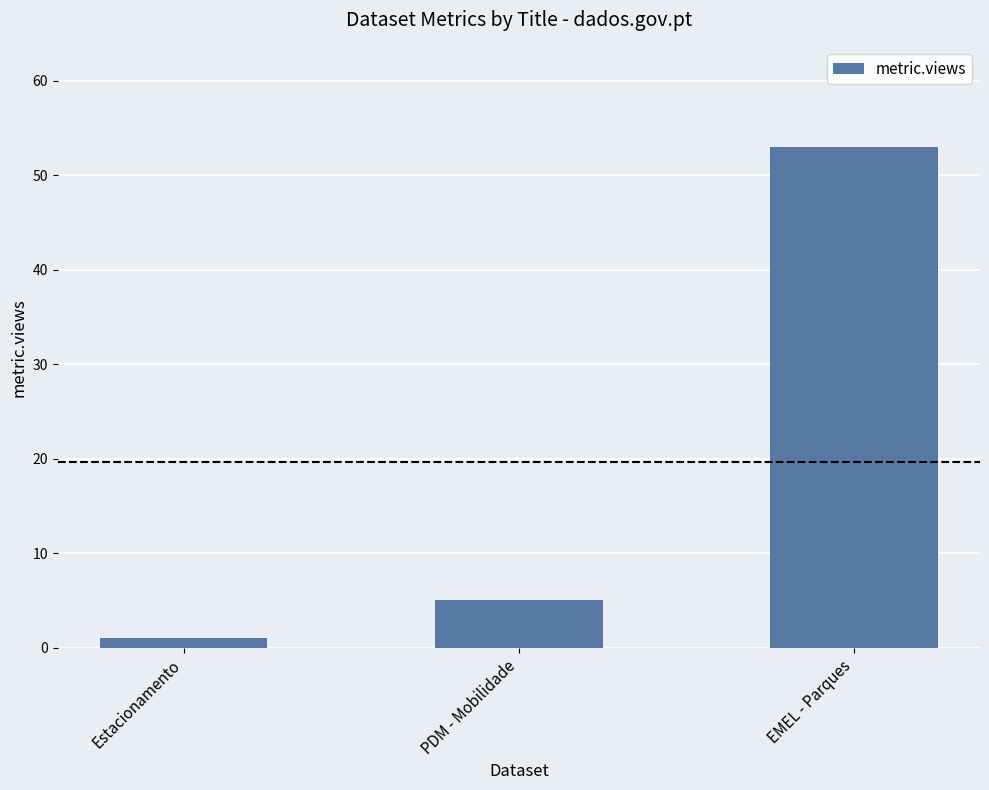

How many bars are there in total?

3